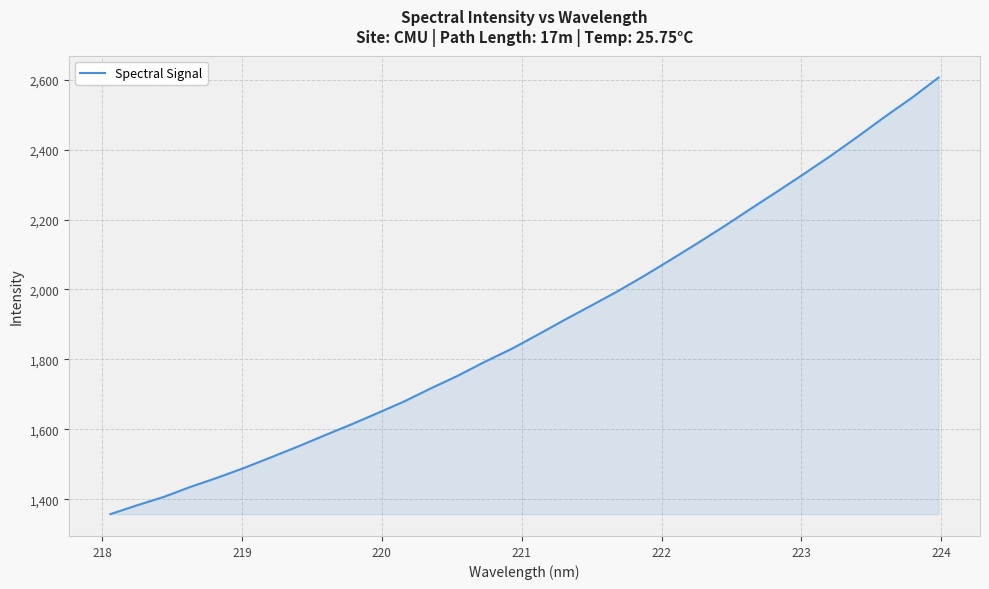

What is the minimum value shown in the chart?

1357.2